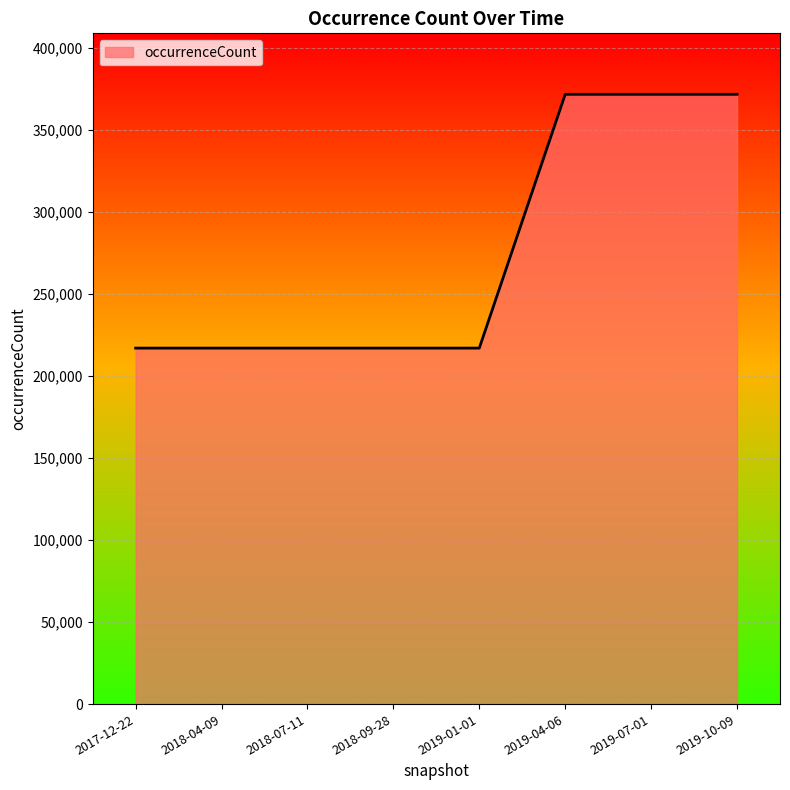

Is it true that the value at 2018-07-11 is 385955?

False